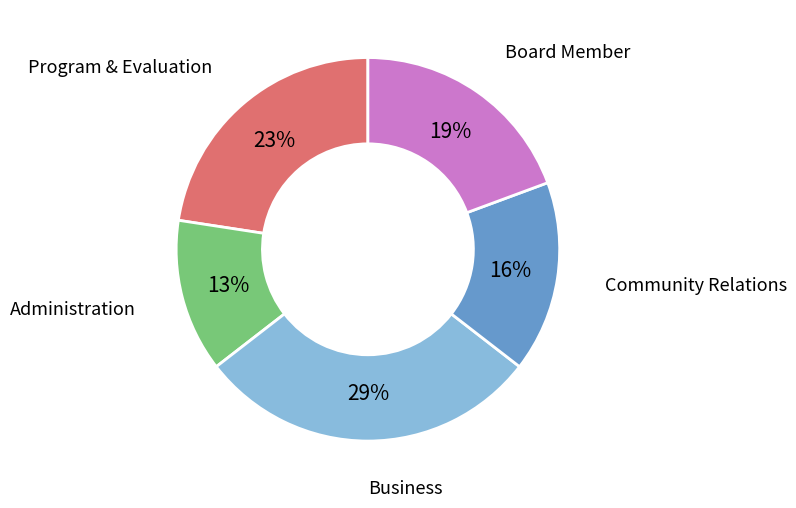

Is there a majority slice in this chart?

No